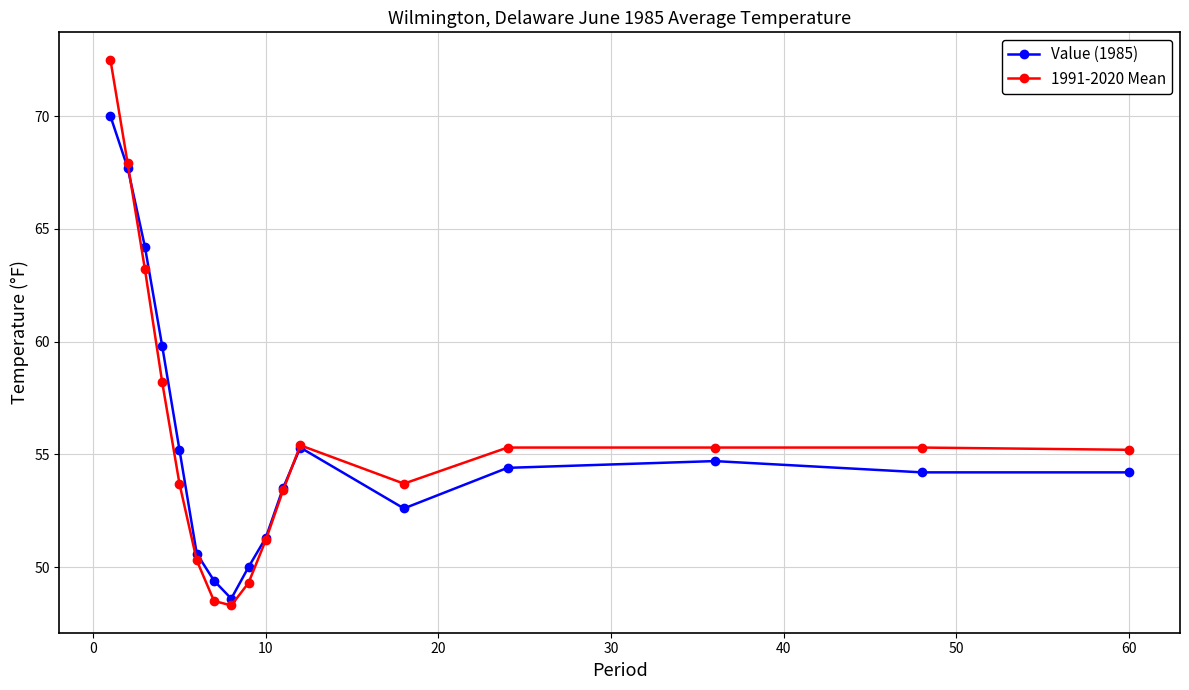

How many data points does each series have?

17